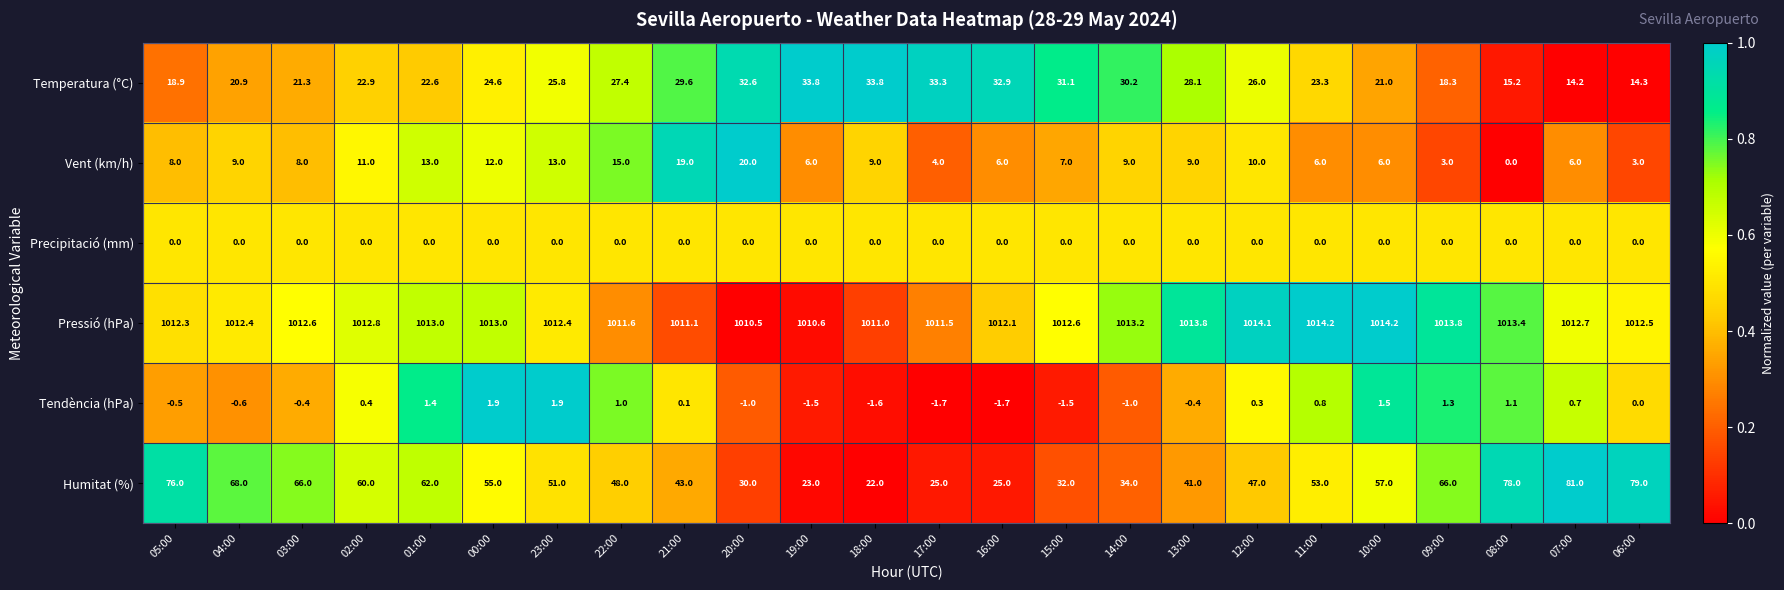

What is the total value across all series at 13:00?

1091.5